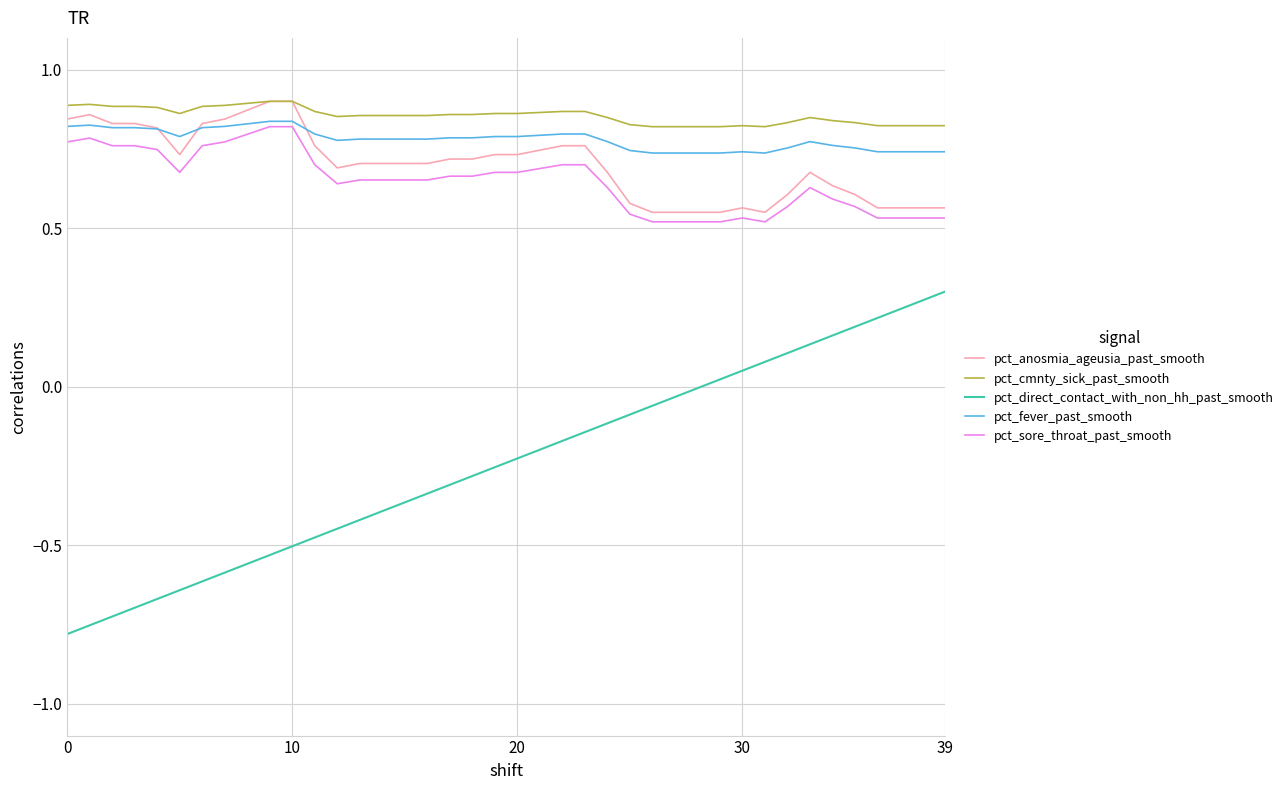

Which series has the largest range (max minus min)?

pct_direct_contact_with_non_hh_past_smooth